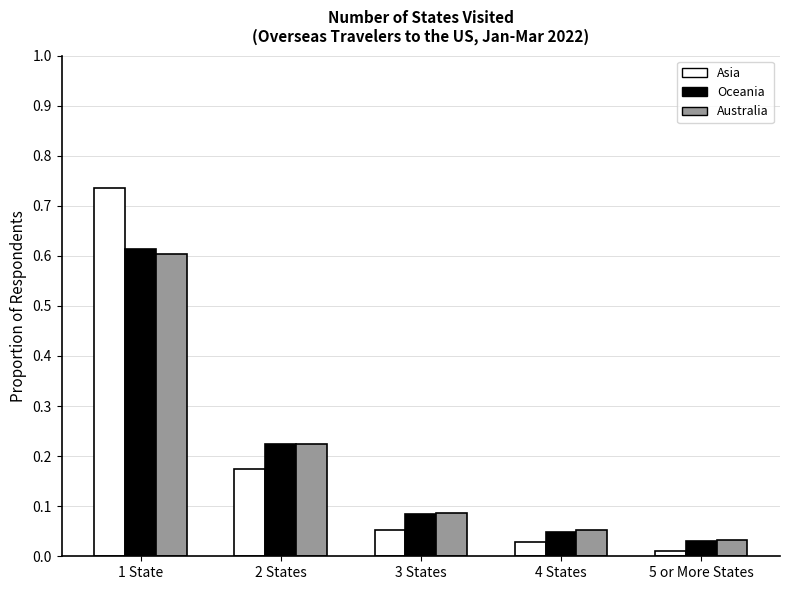

Which series changed the most between 2 States and 5 or More States?

Oceania